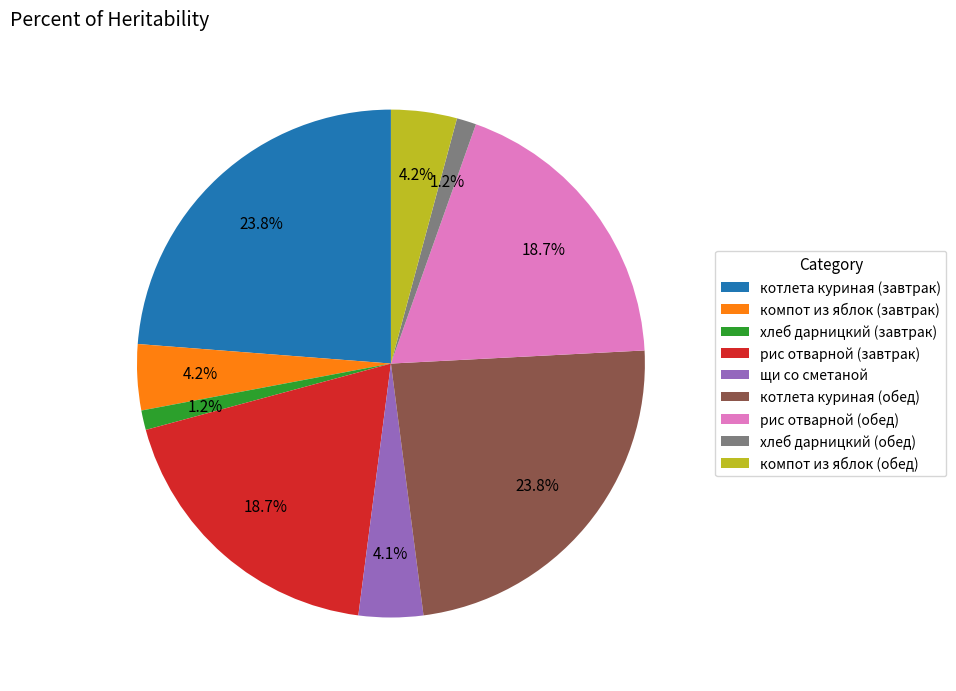

How many segments does this pie chart have?

9